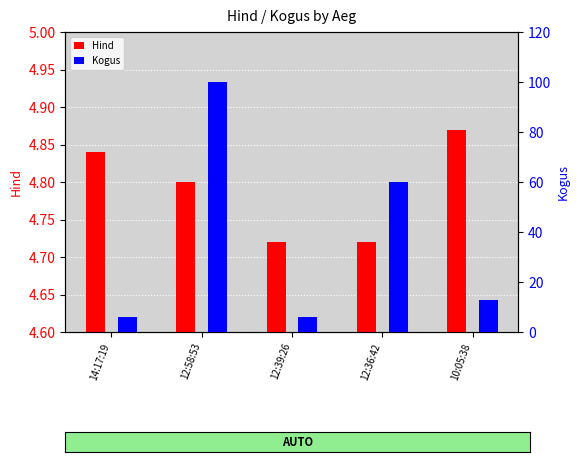

List the series in order of their peak value, lowest first.

Hind, Kogus